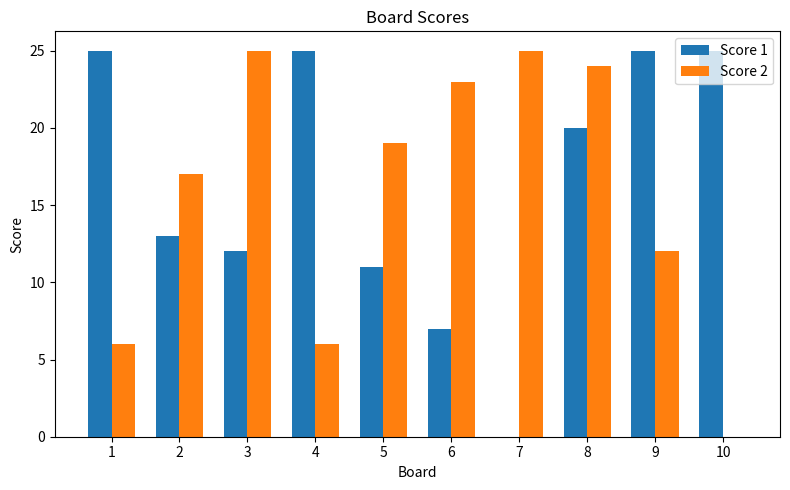

Are the bars grouped side by side (vs. stacked)?

Yes